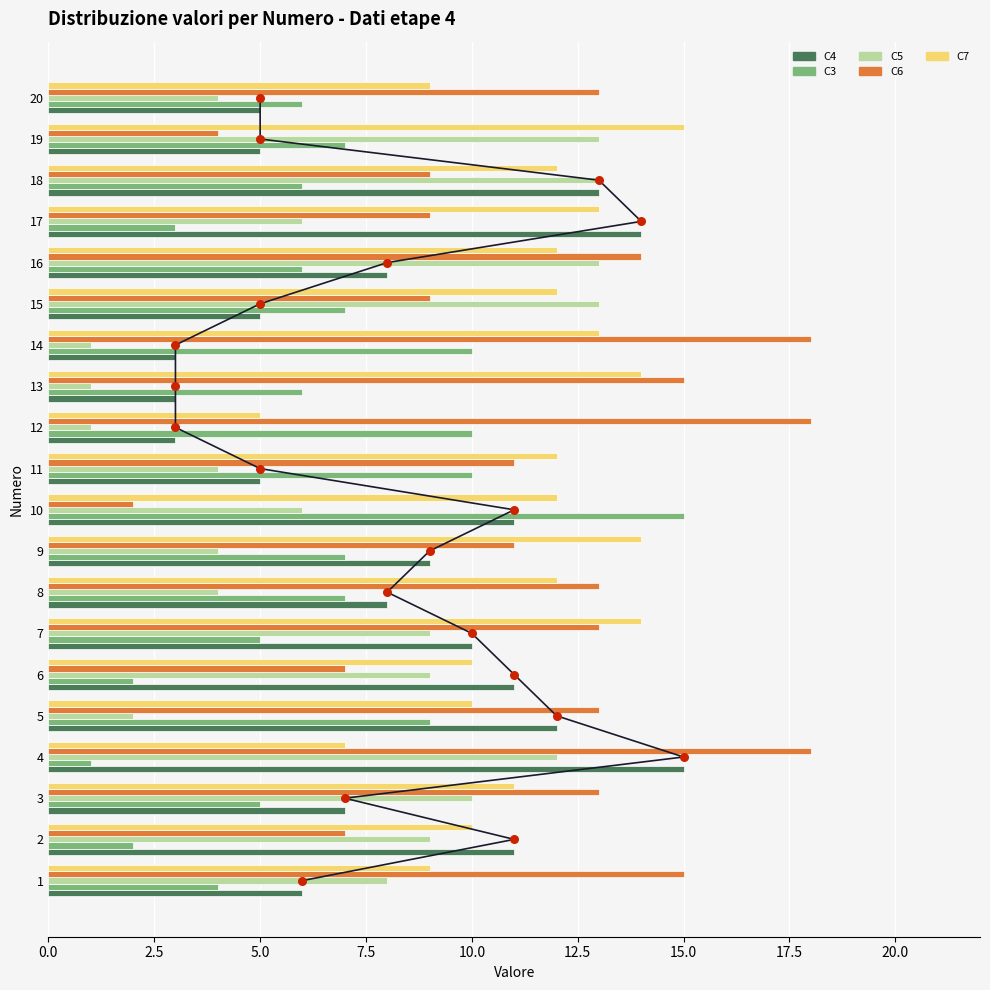

Which series has the largest total across all categories?

C6